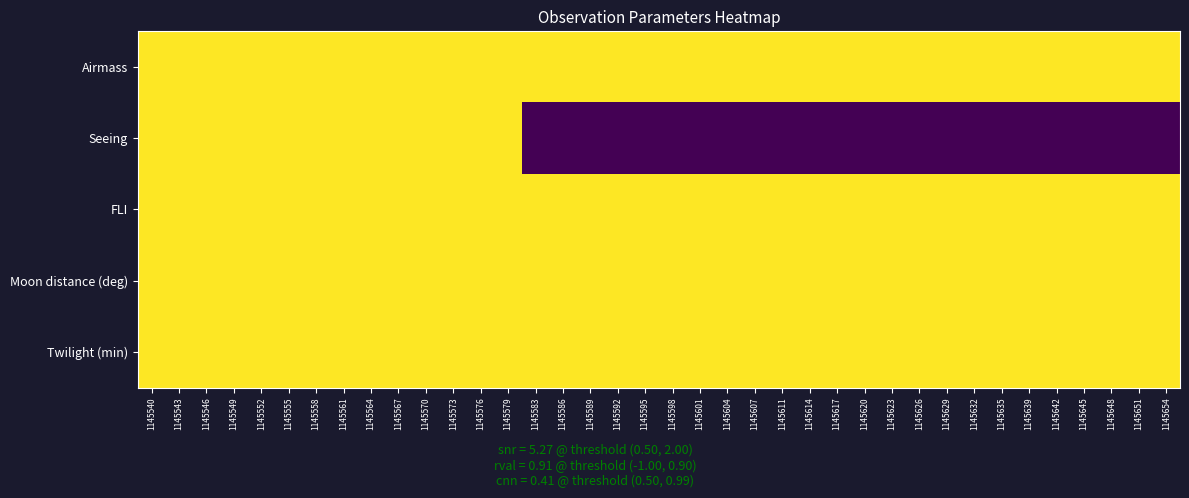

Which series has the largest range (max minus min)?

Seeing